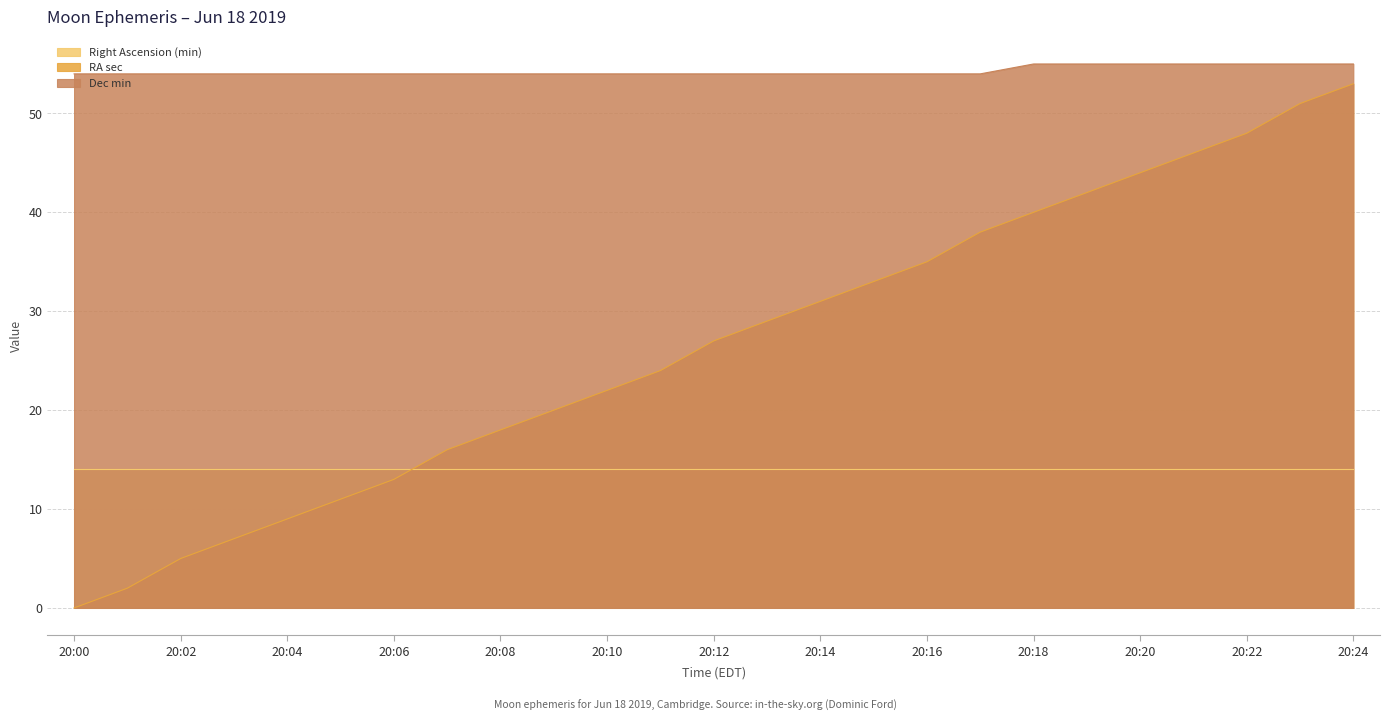

Does the chart display data point markers on the line(s)?

No